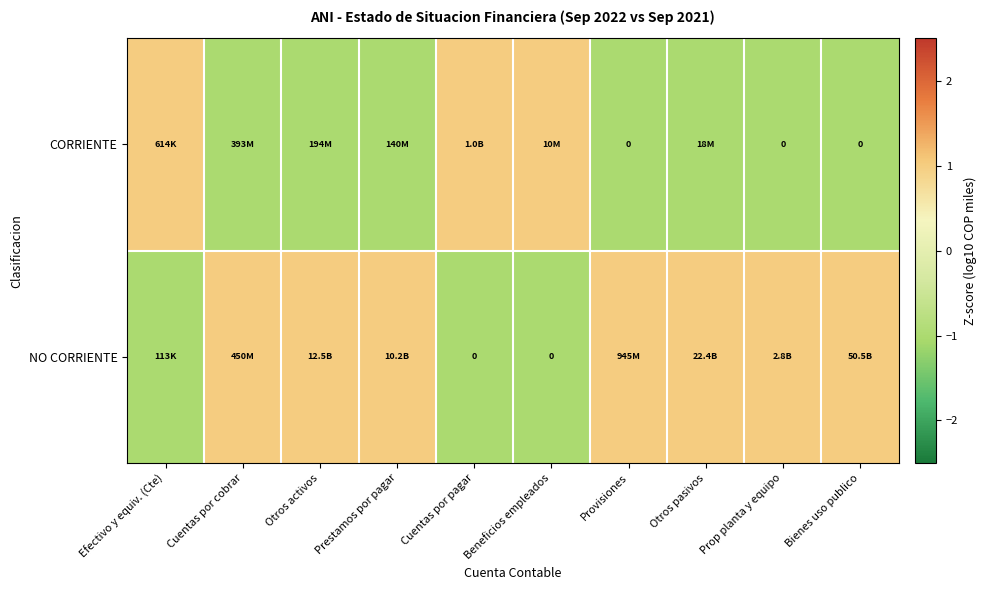

Is the value of CORRIENTE at Cuentas por pagar greater than the value of NO CORRIENTE at Cuentas por pagar?

Yes